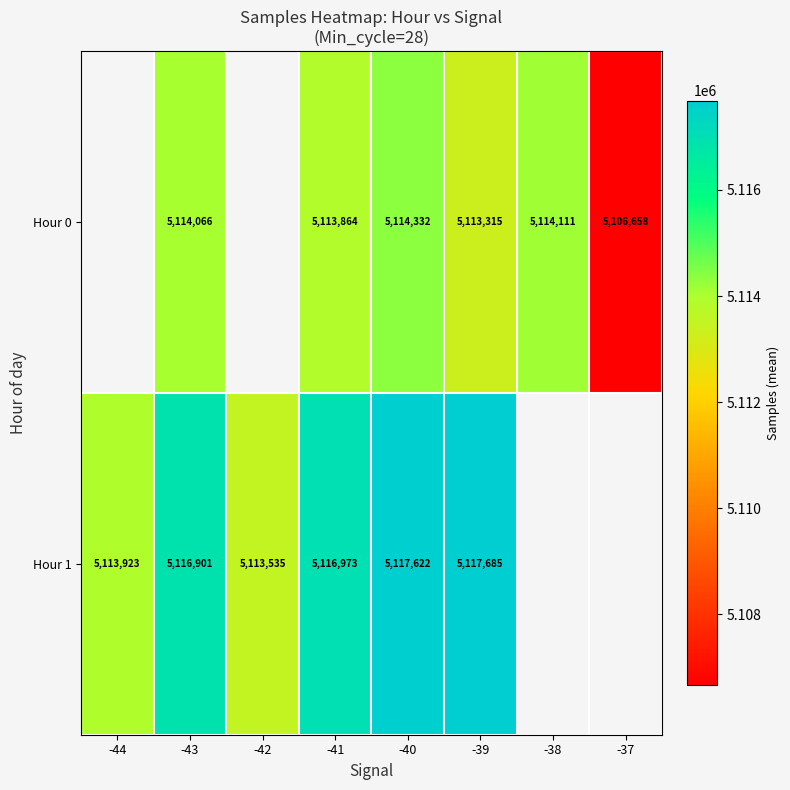

Between -42 and -40, which is larger?

-40